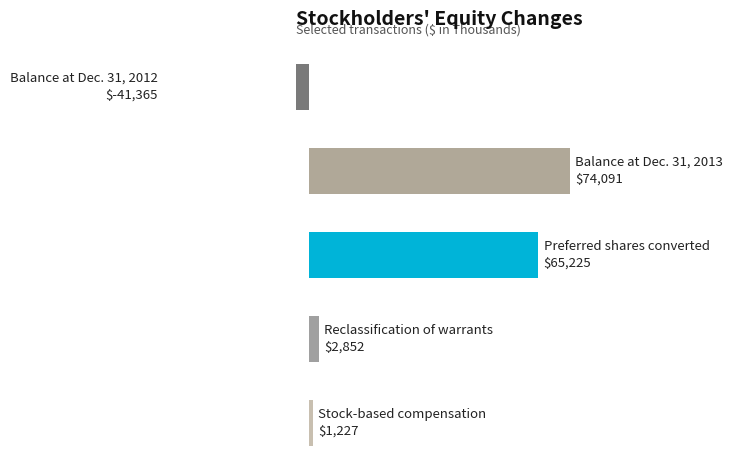

Does the chart contain stacked bars?

No